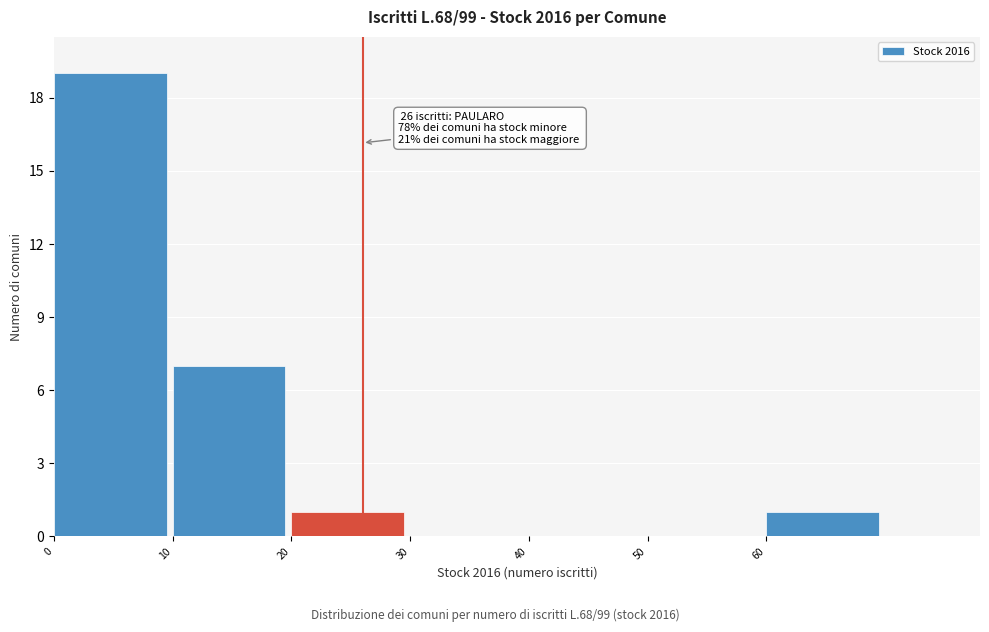

Which range on the x-axis has the tallest bar?

0 to 10